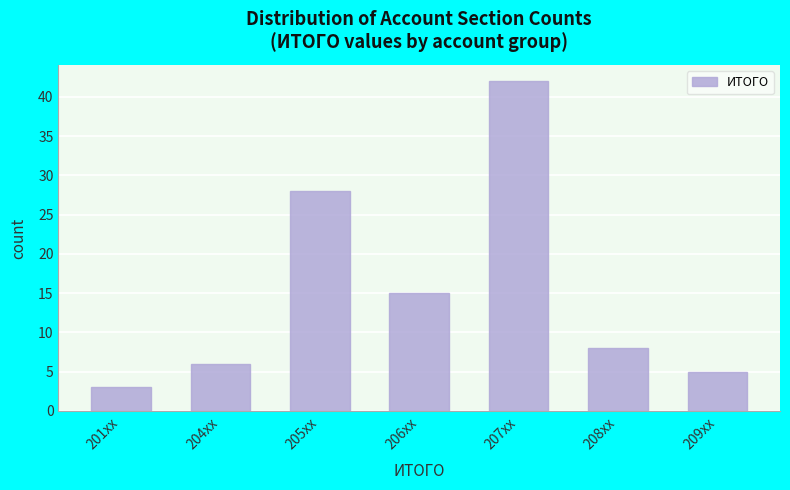

Reading right to left, what are all the values shown in this chart?

209xx=5	208xx=8	207xx=42	206xx=15	205xx=28	204xx=6	201xx=3